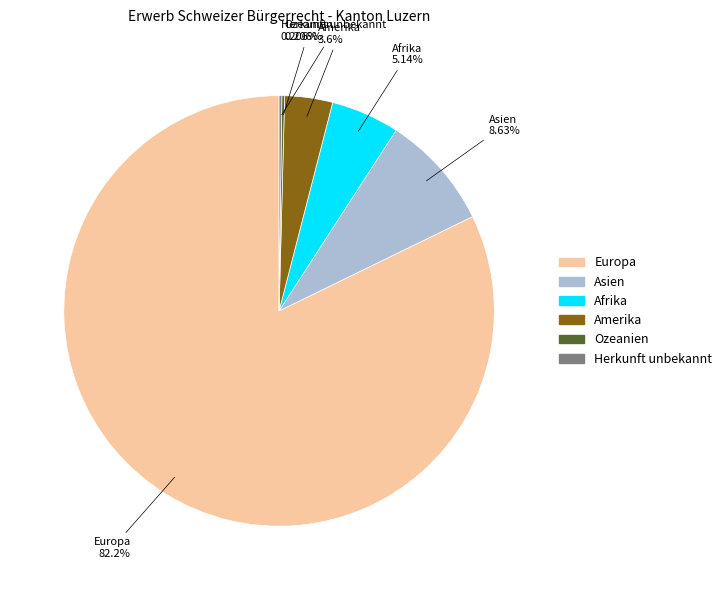

What is the ratio of the value at Europa to the value at Afrika?

16.0